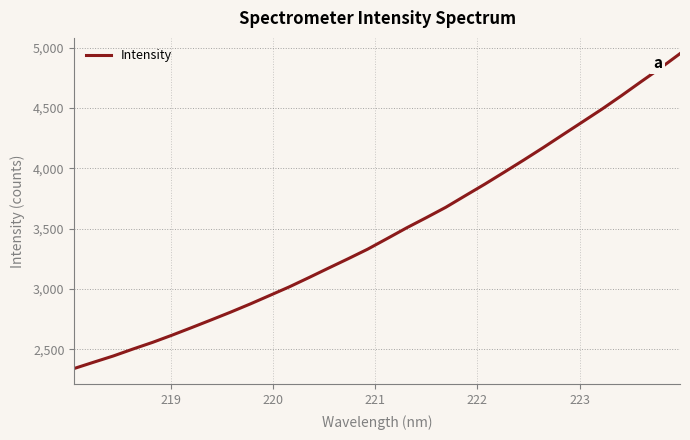

How many lines are shown in the chart?

1